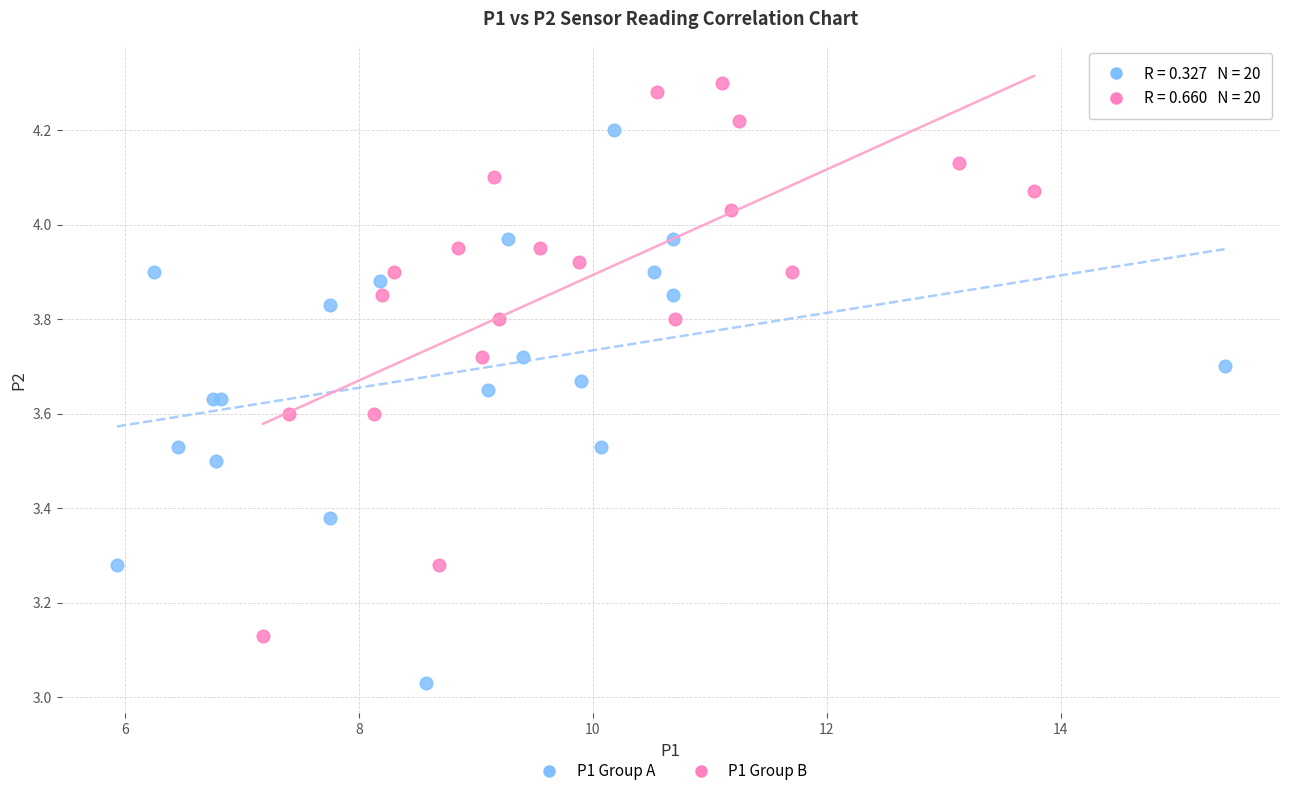

Which series reaches the minimum Y coordinate?

P1 Group A